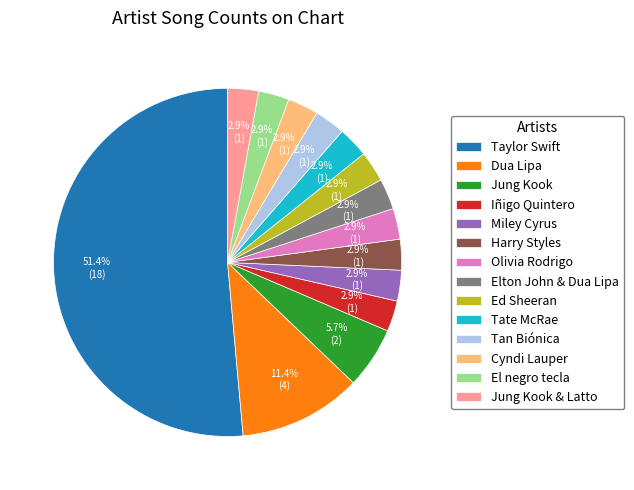

Count the number of slices in the pie.

14